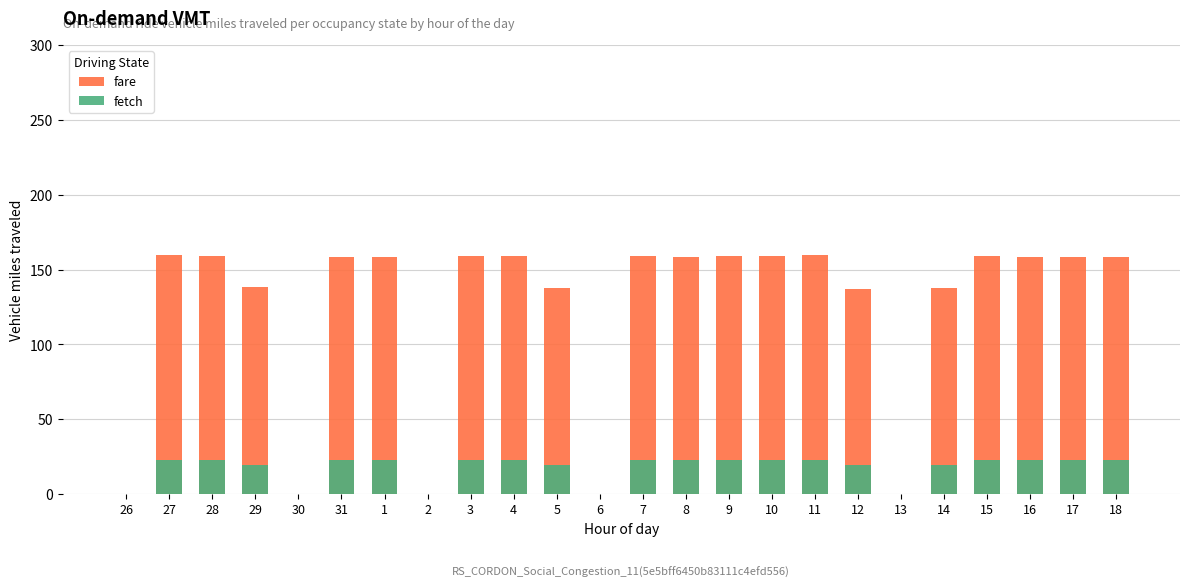

Is it true that fetch equals 10.7 at 15?

False